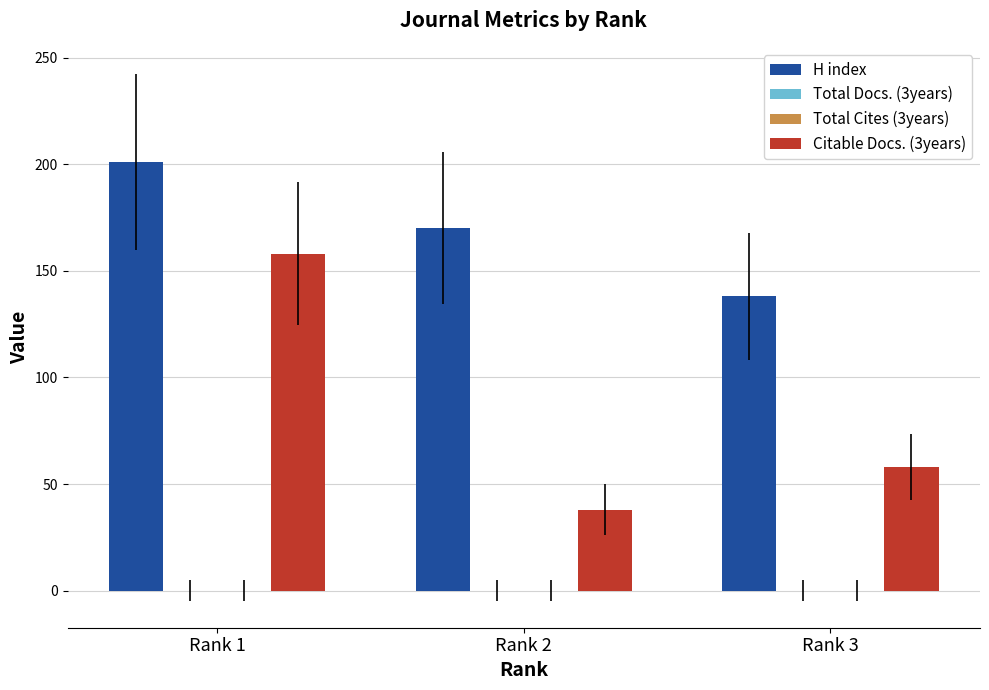

What is the sum of the H index values at Rank 2 and Rank 1?

371